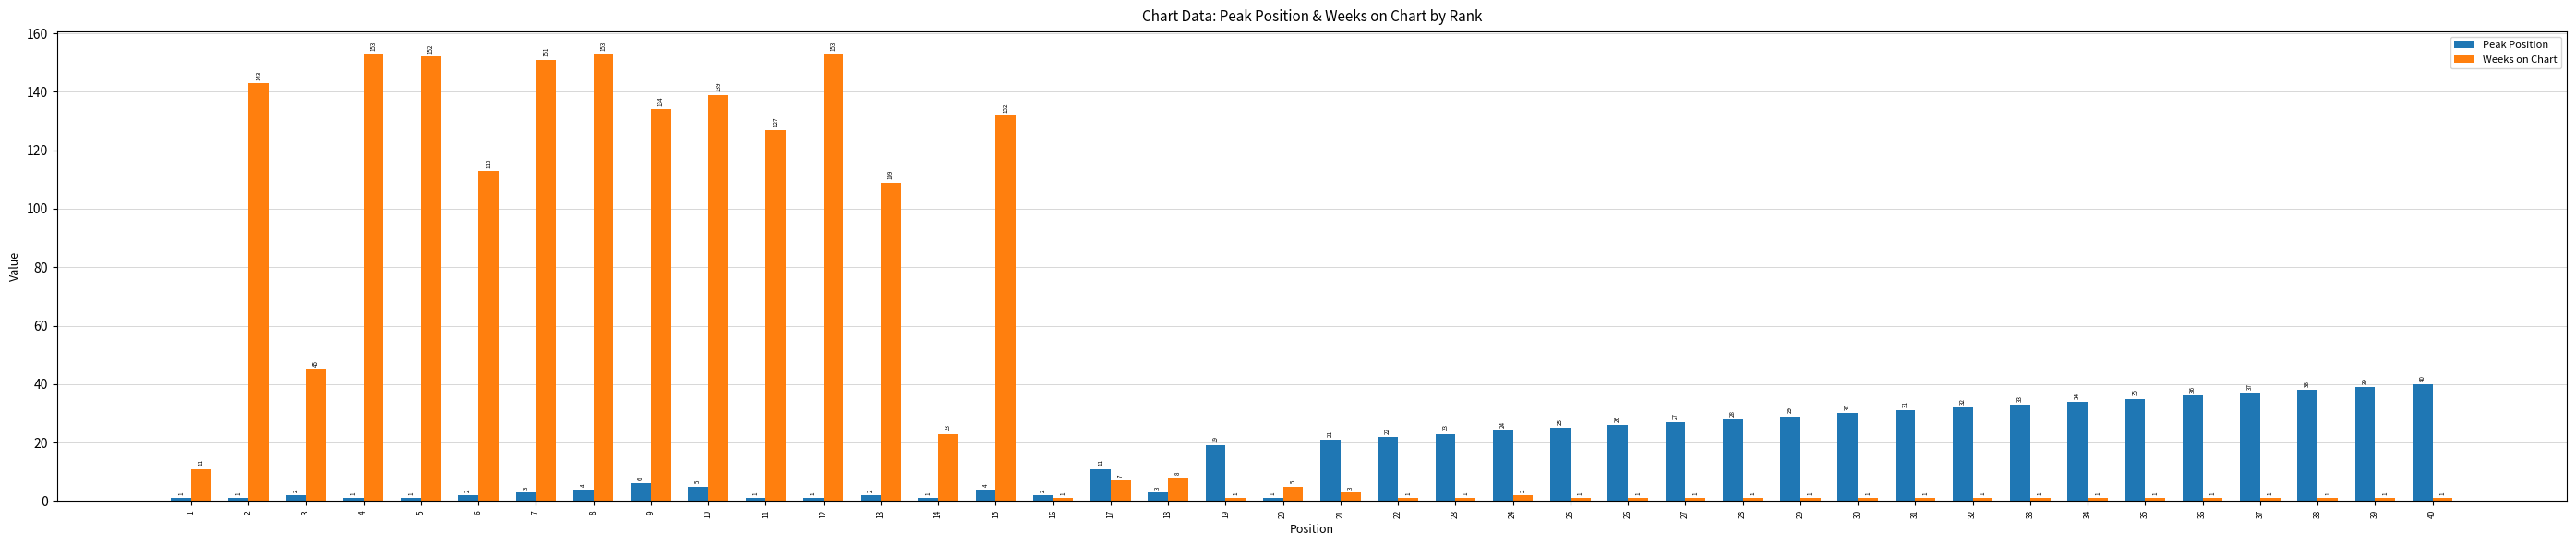

Reading left to right, what are all the values shown in this chart?

Peak Position: 1=1	2=1	3=2	4=1	5=1	6=2	7=3	8=4	9=6	10=5	11=1	12=1	13=2	14=1	15=4	16=2	17=11	18=3	19=19	20=1	21=21	22=22	23=23	24=24	25=25	26=26	27=27	28=28	29=29	30=30	31=31	32=32	33=33	34=34	35=35	36=36	37=37	38=38	39=39	40=40
Weeks on Chart: 1=11	2=143	3=45	4=153	5=152	6=113	7=151	8=153	9=134	10=139	11=127	12=153	13=109	14=23	15=132	16=1	17=7	18=8	19=1	20=5	21=3	22=1	23=1	24=2	25=1	26=1	27=1	28=1	29=1	30=1	31=1	32=1	33=1	34=1	35=1	36=1	37=1	38=1	39=1	40=1